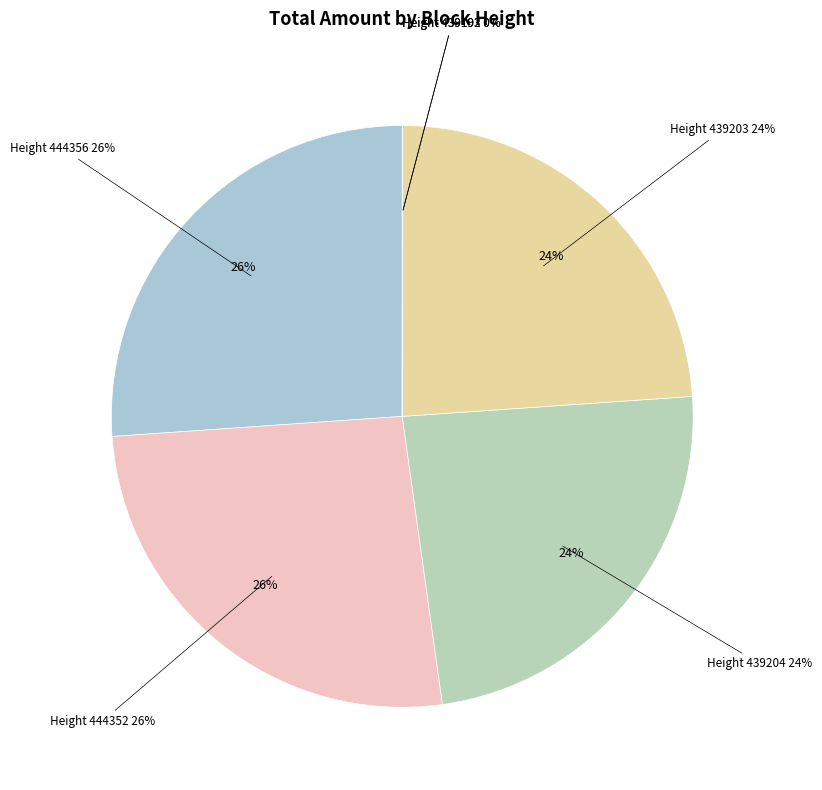

Rank the categories by value from lowest to highest.

439193, 439192, 439204, 439203, 444356, 444352